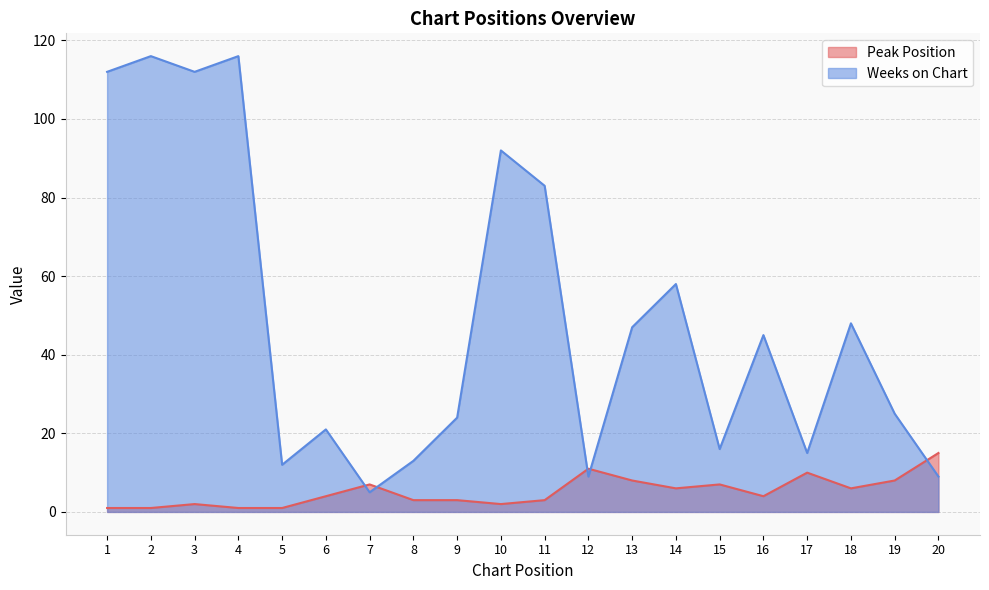

The value of Peak Position at 13 is 8. True or false?

True